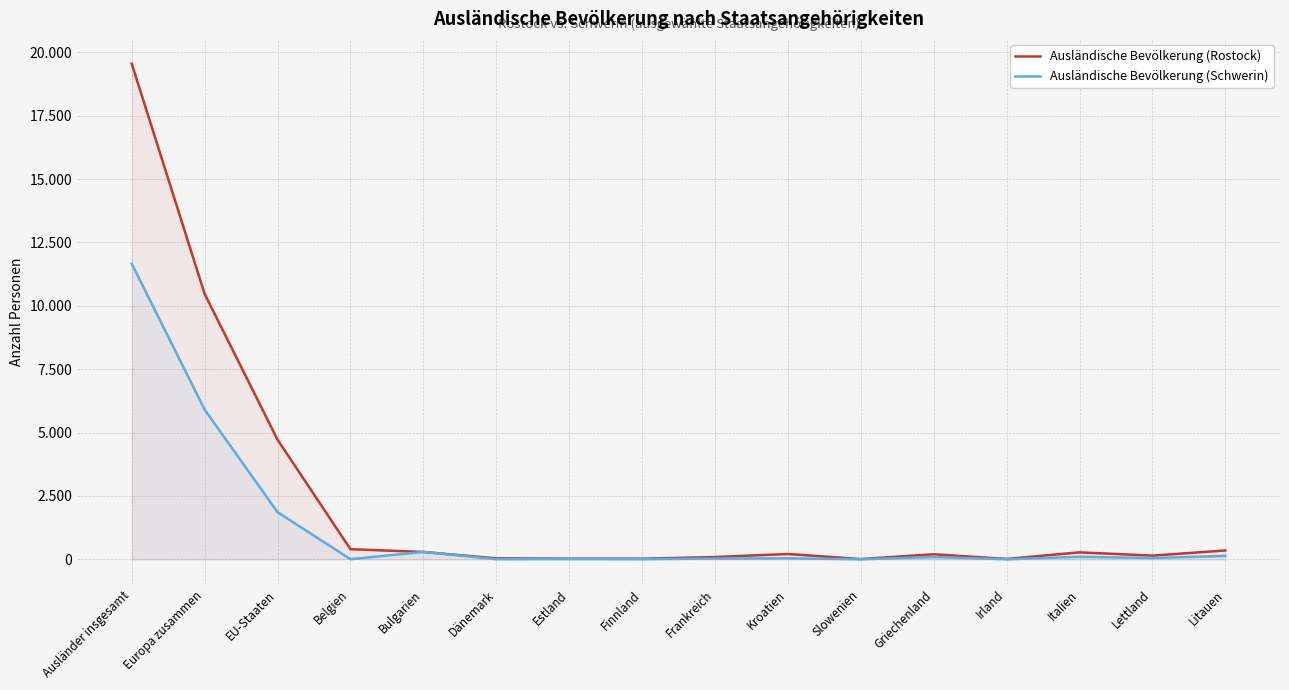

Where is the first local minimum for Ausländische Bevölkerung (Schwerin)?

Belgien